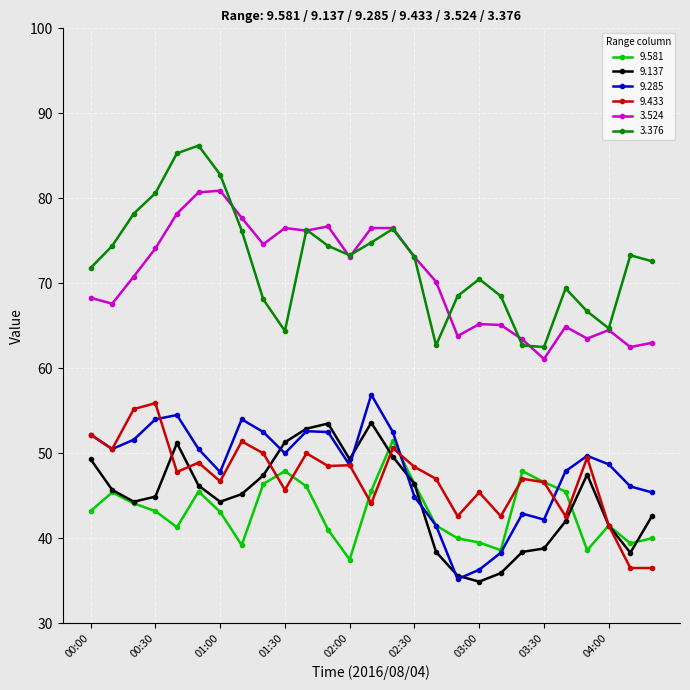

True or false: 3.524 and 9.285 cross at least once.

False